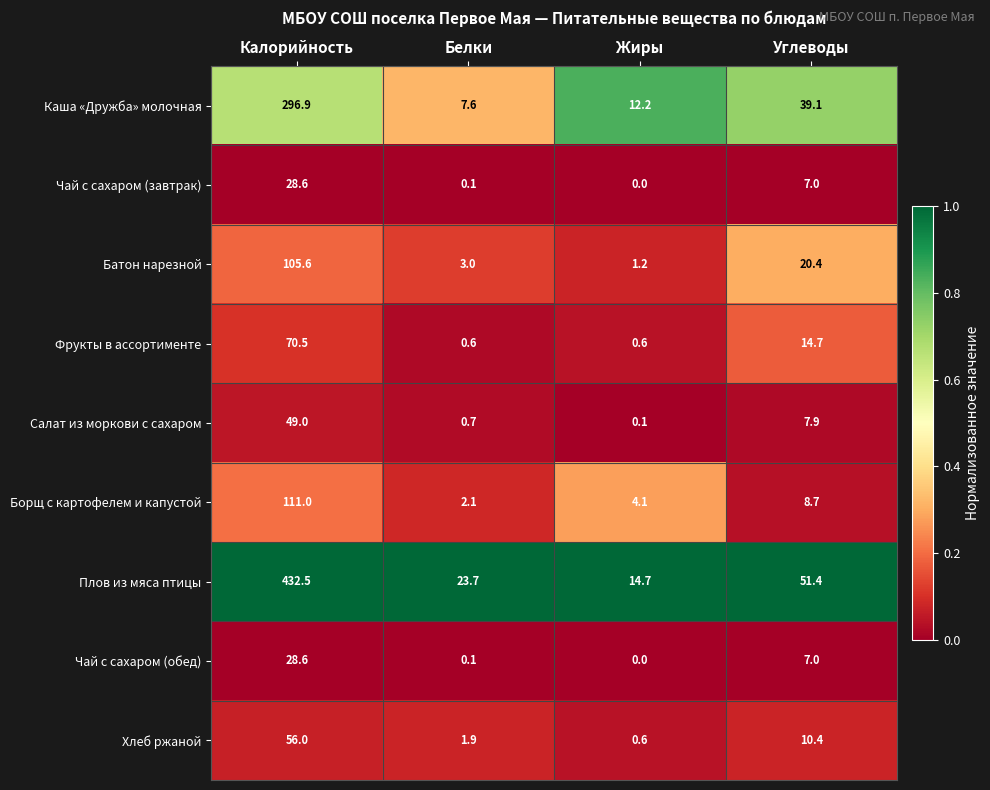

At which label is Каша «Дружба» молочная closest to 152?

Углеводы